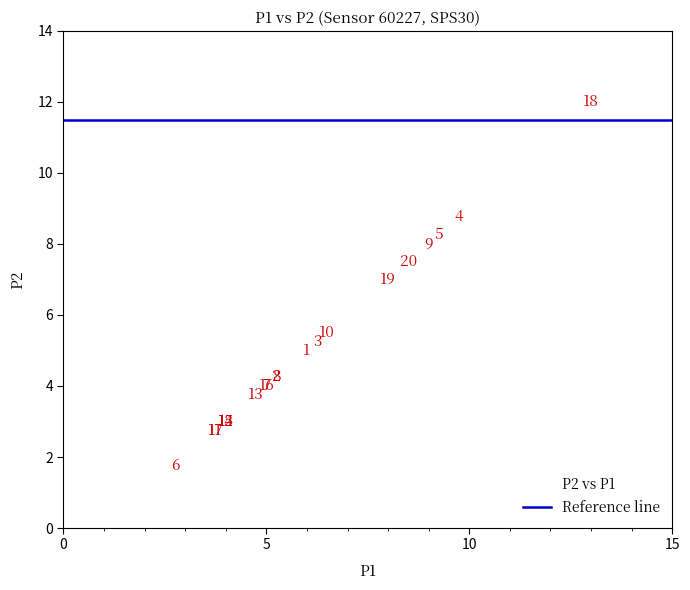

What Y value in the scatter plot is closest to 6?

5.5